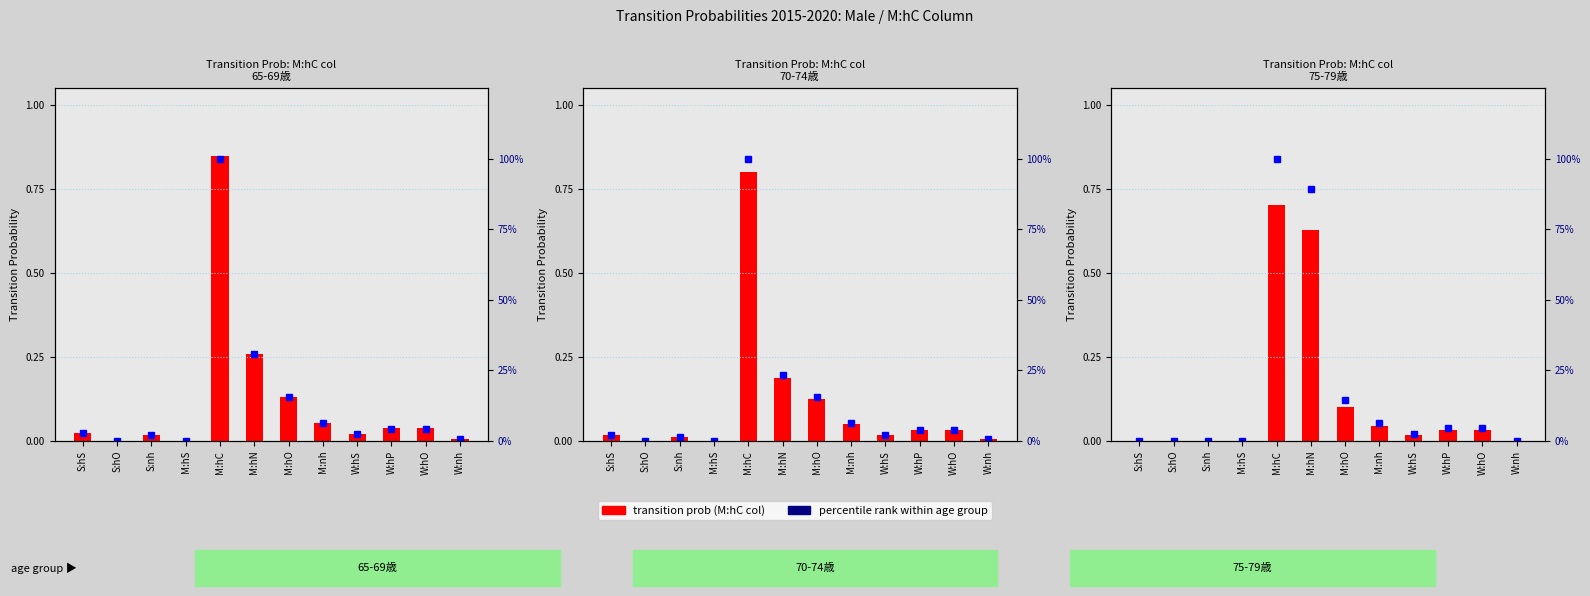

Which series has the largest total across all categories?

percentile rank within age group